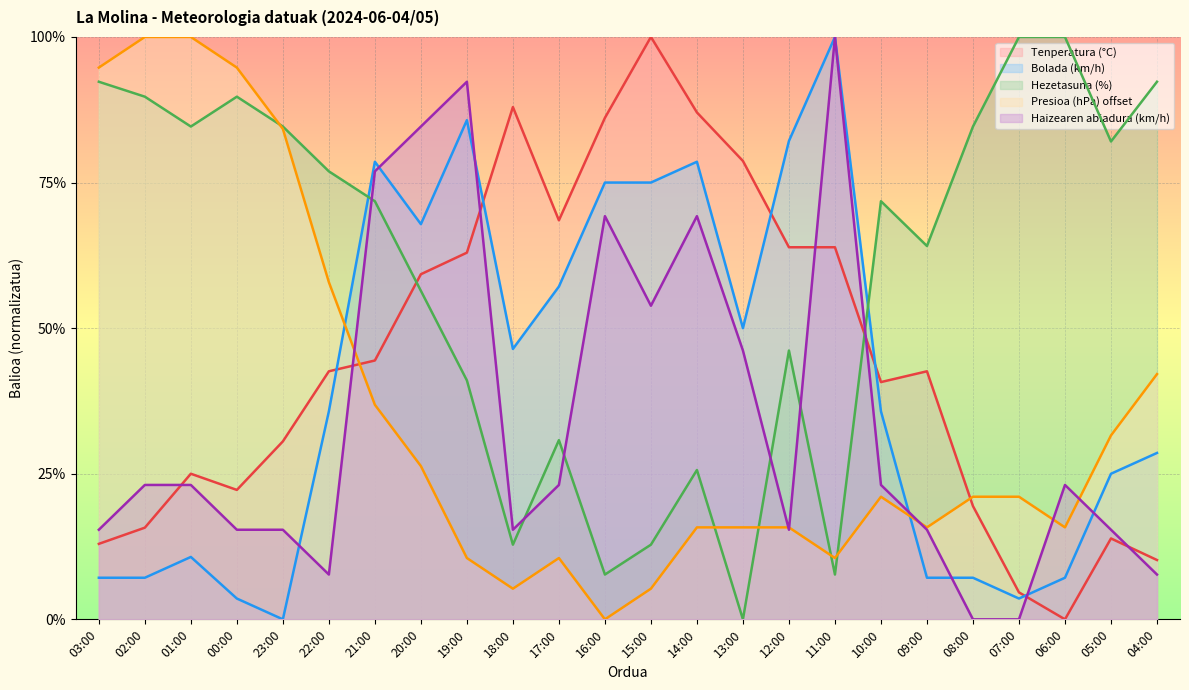

What position from the right is 13:00?

10